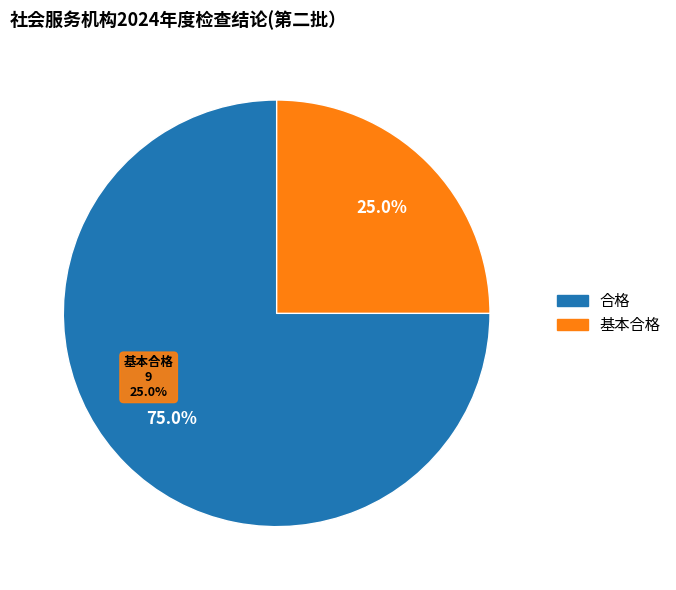

What is the smallest slice in the pie chart?

基本合格